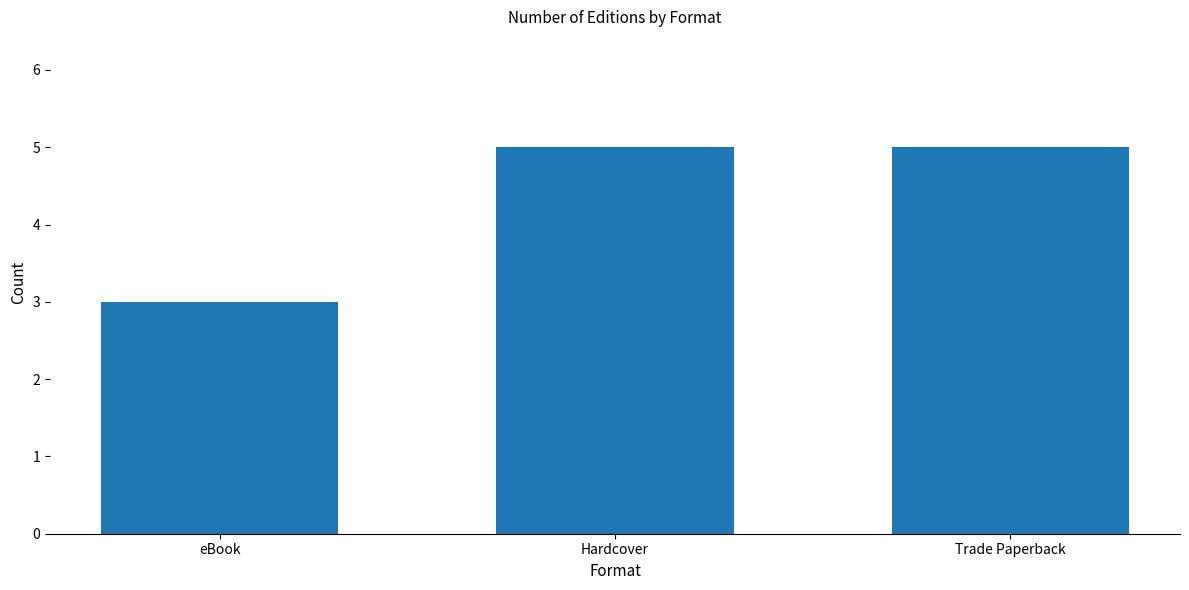

What position from the right is Trade Paperback?

1